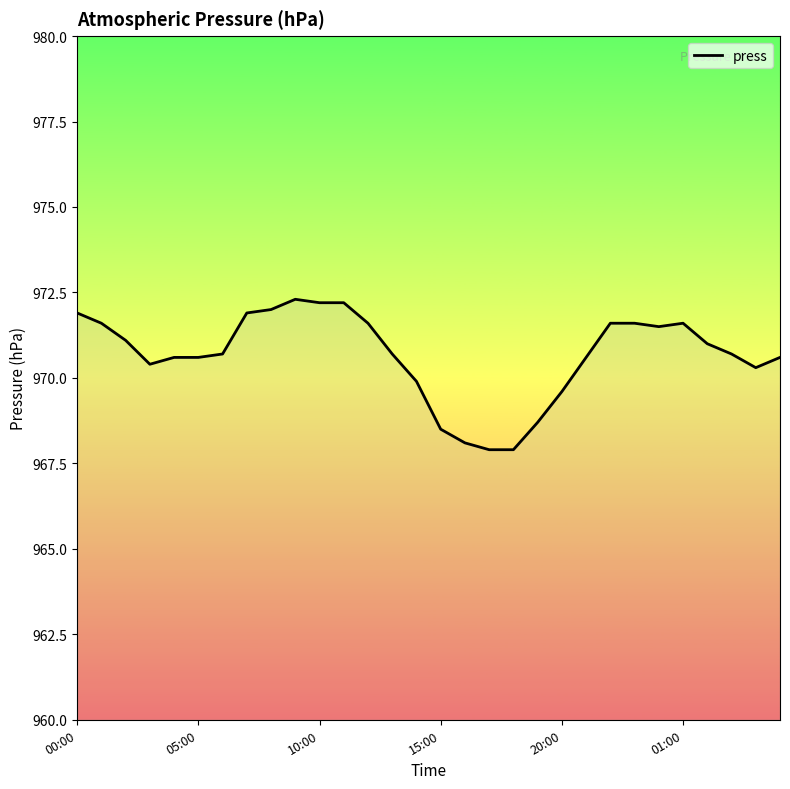

How many series are shown in this chart?

1